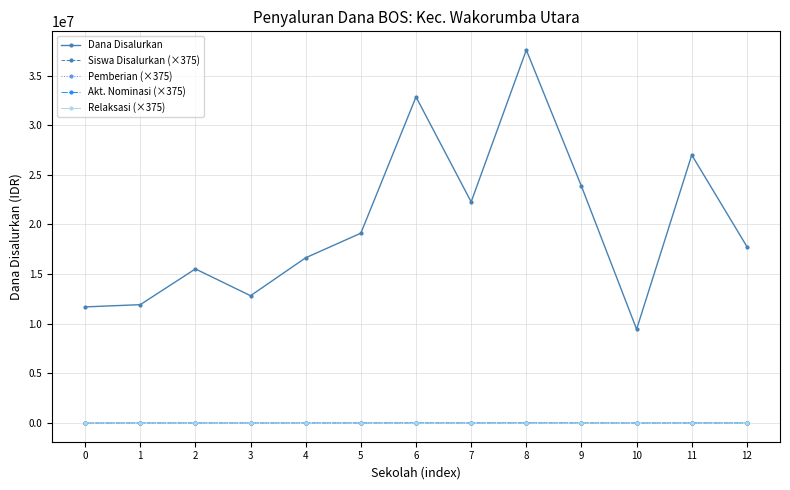

What is the maximum value shown in the chart?

37575000